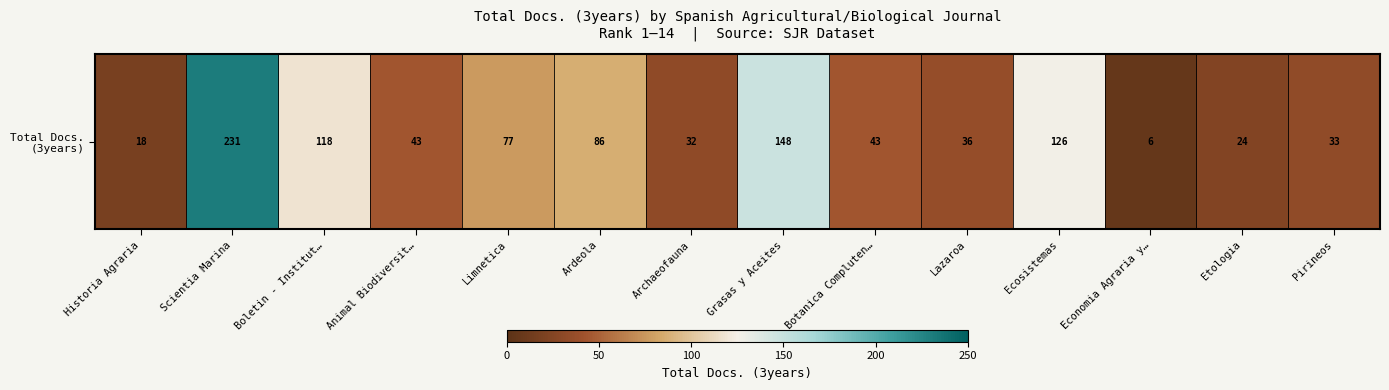

What is the difference between the values at Animal Biodiversit… and Ecosistemas?

83